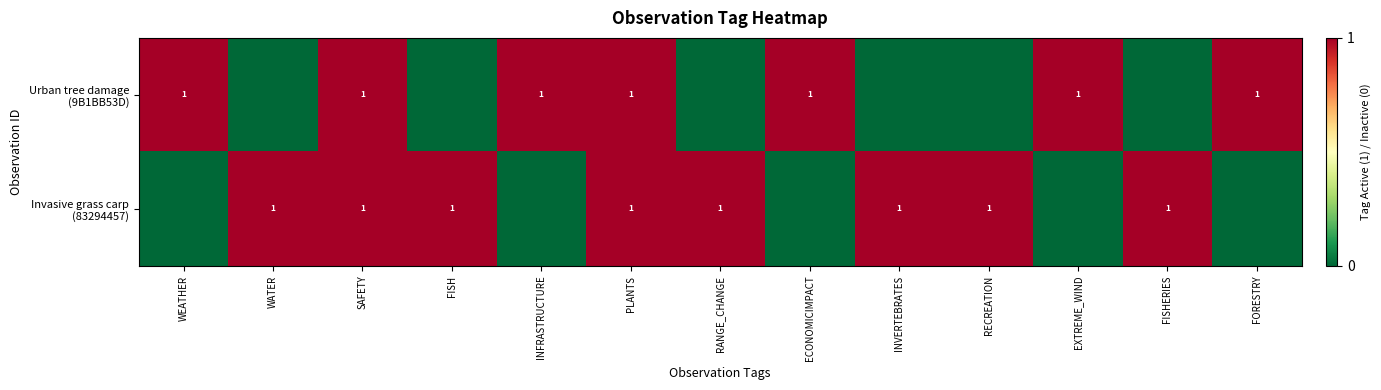

What is the difference between the maximum and second lowest values in the Invasive grass carp (83294457) series?

1